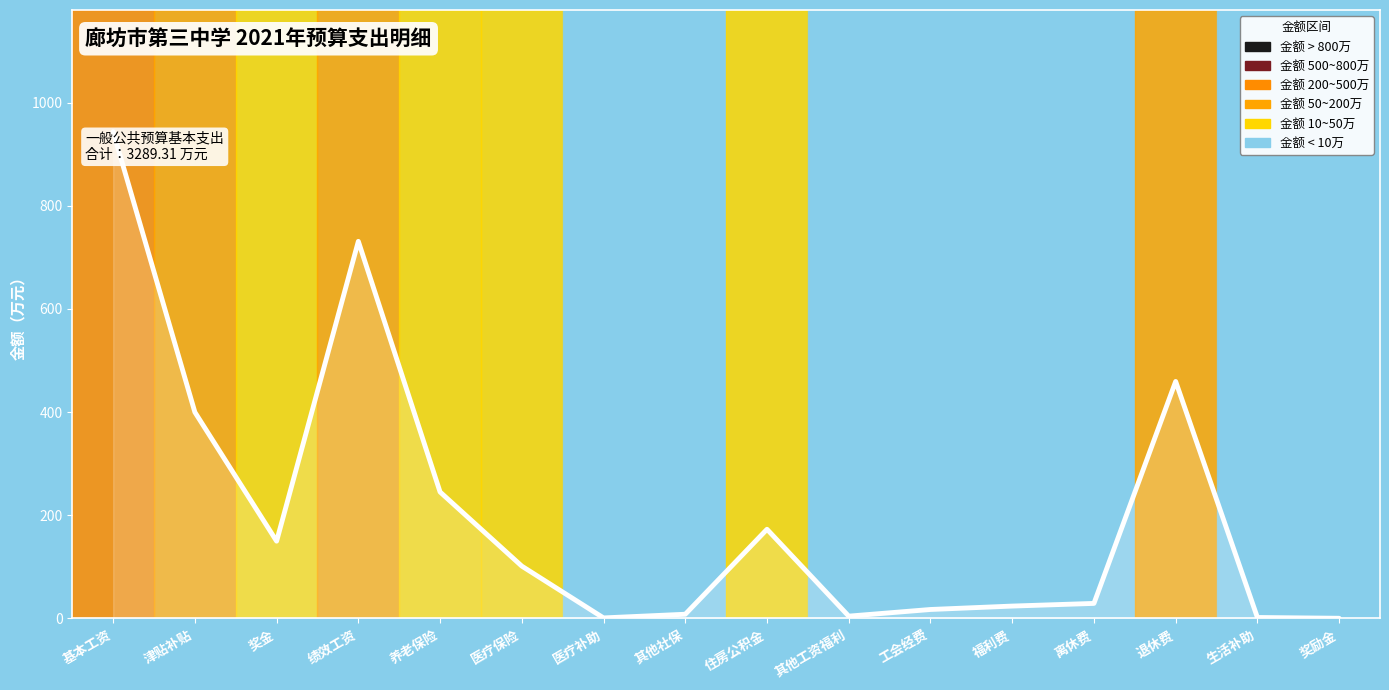

Where is the first local maximum?

绩效工资